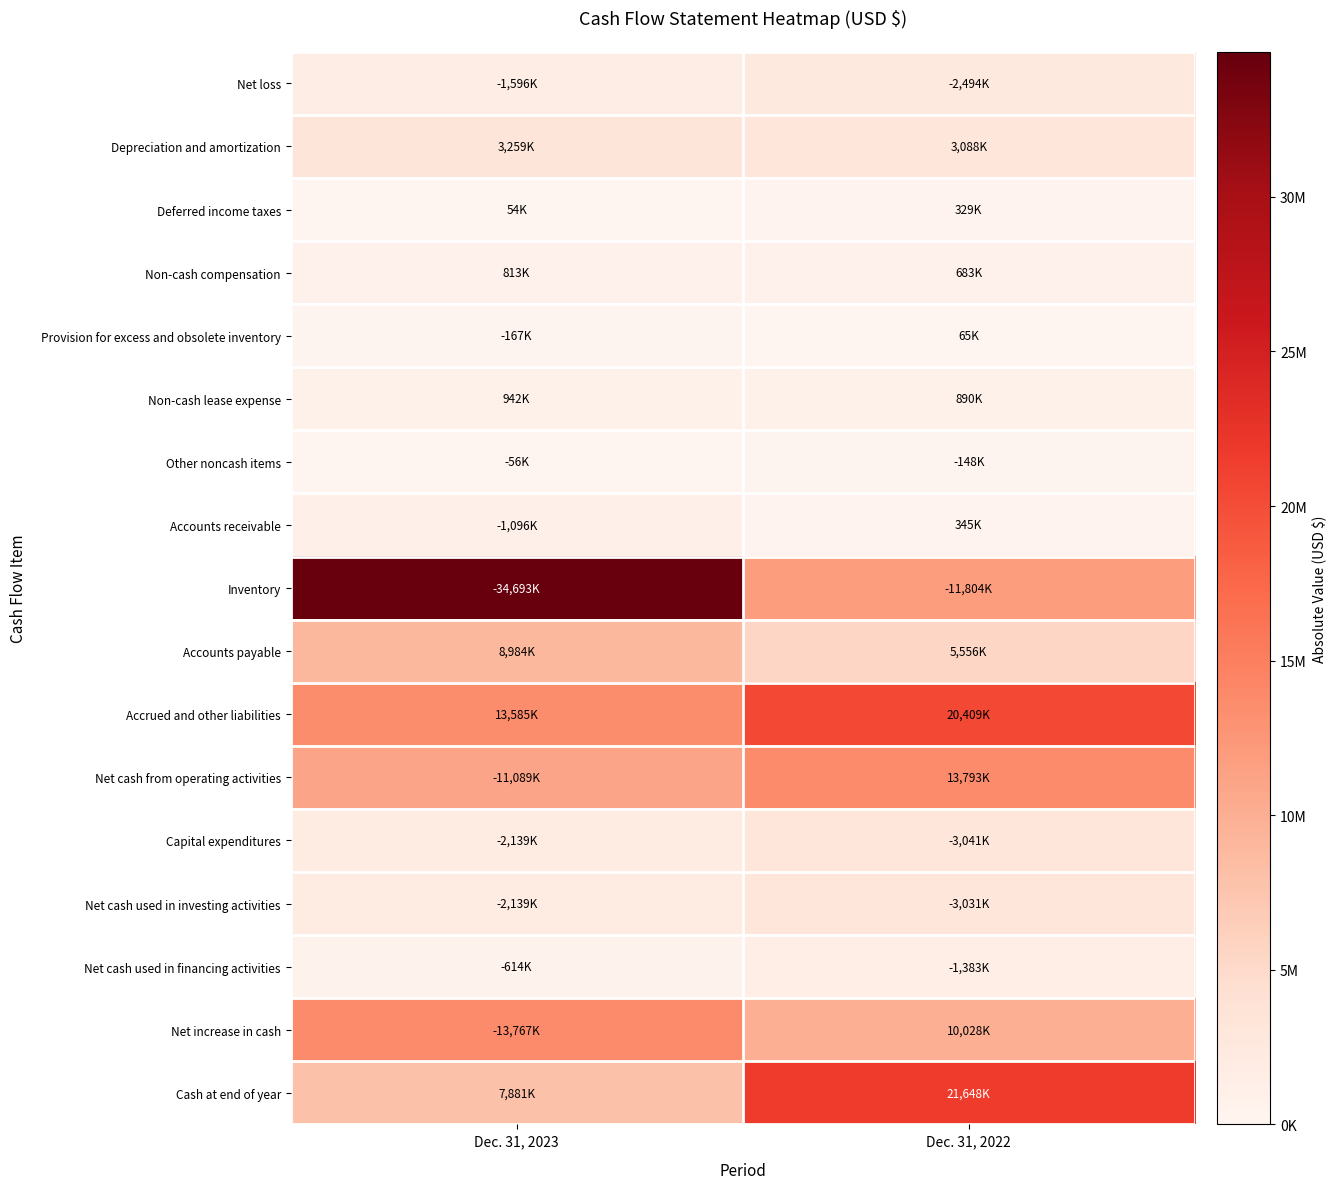

Between Dec. 31, 2023 and Dec. 31, 2022, which series saw the biggest shift?

Inventory